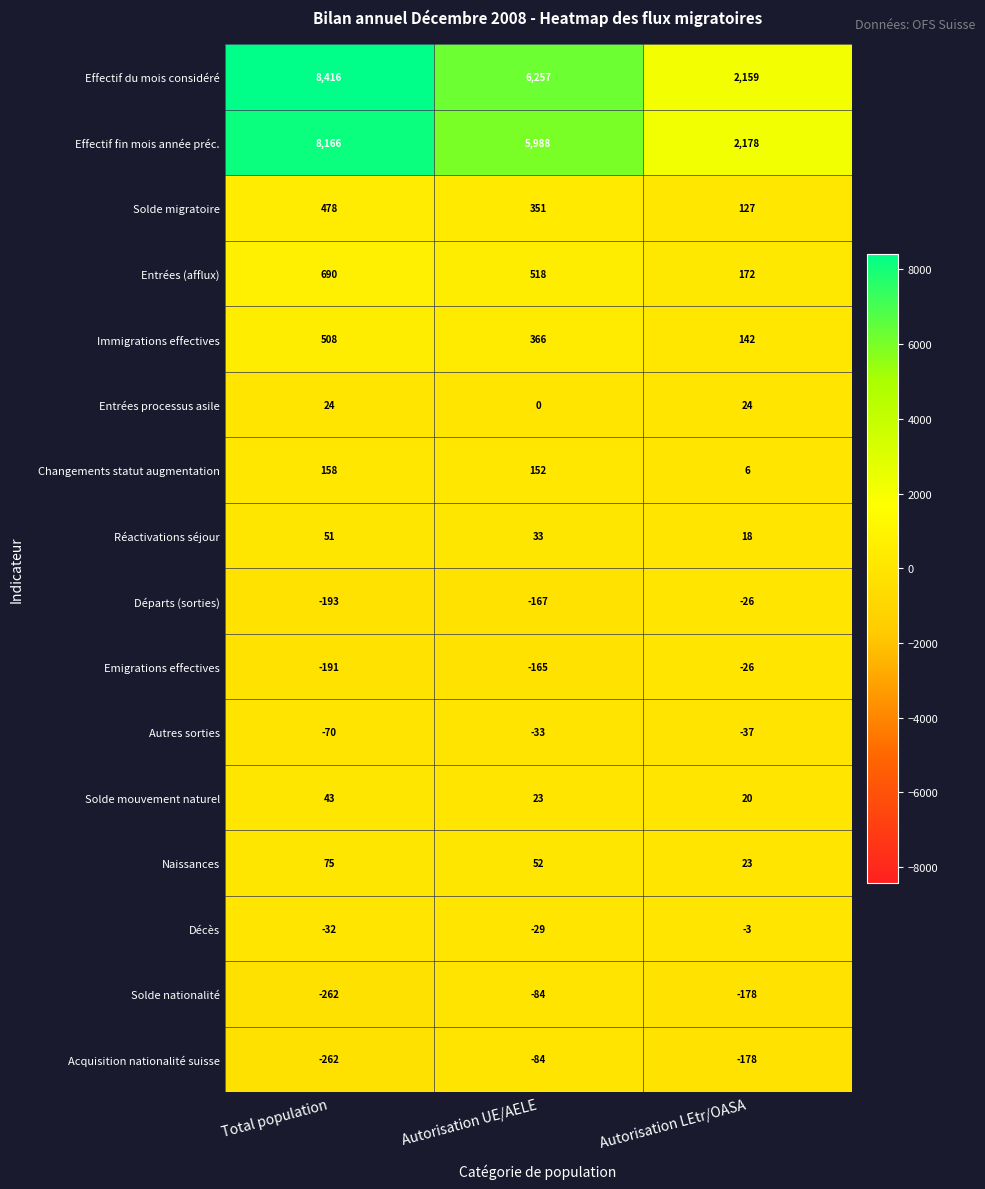

The Décès series shows -39 at Autorisation UE/AELE. True or false?

False